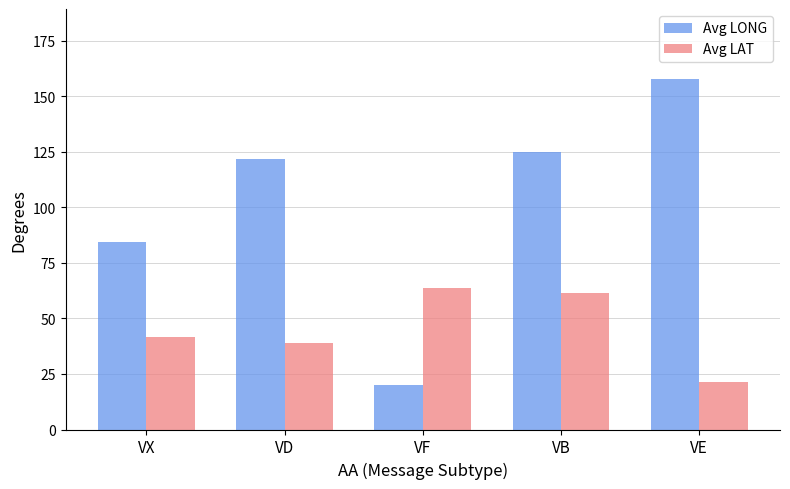

Is it true that Avg LAT equals 27.1 at VB?

False